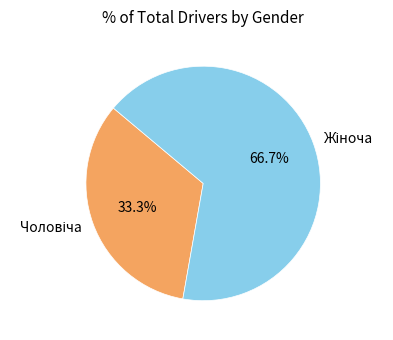

Is there a majority slice in this chart?

Yes